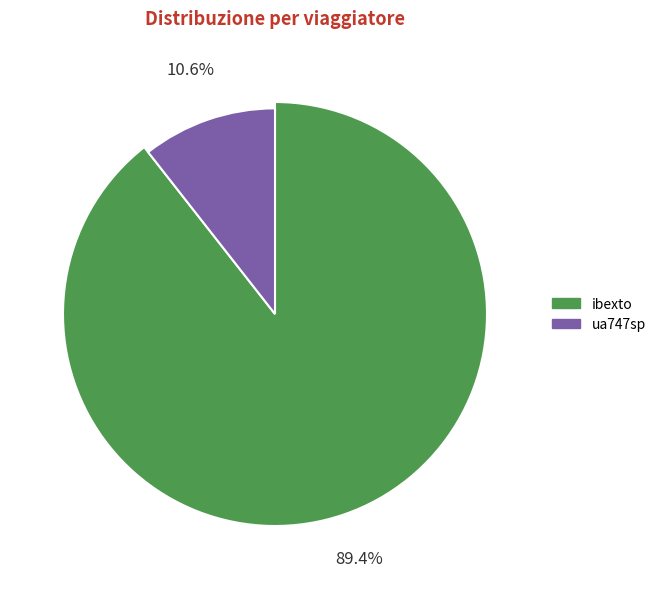

Is it true that ua747sp is 1% of the pie?

False